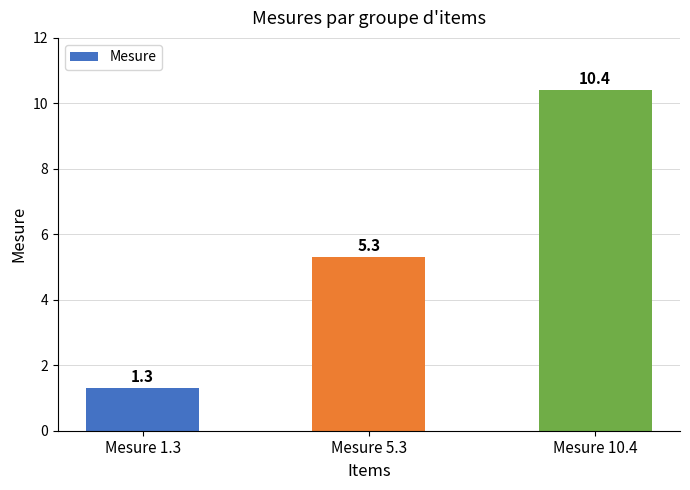

Is it true that the value at Mesure 1.3 is 1.3?

True